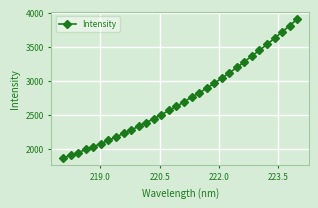

What is the difference between the second highest and second lowest values?

1899.1